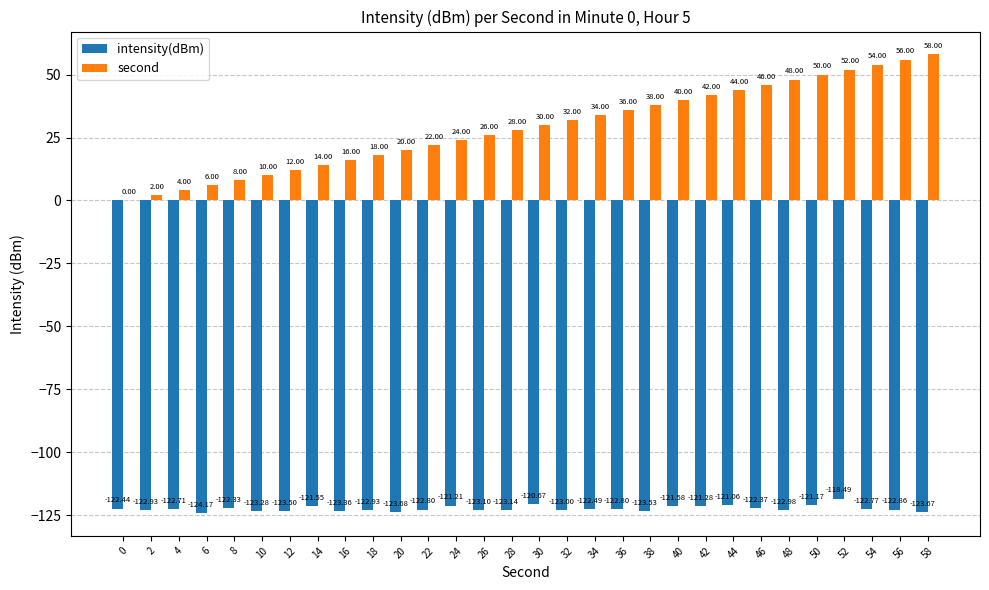

What is the sum of all second values?

870.0